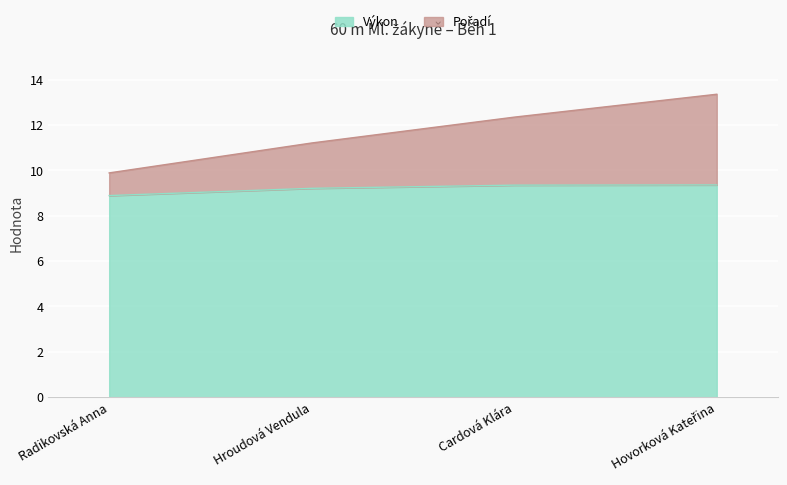

What is the sum of the Výkon values at Hroudová Vendula and Radikovská Anna?

18.1